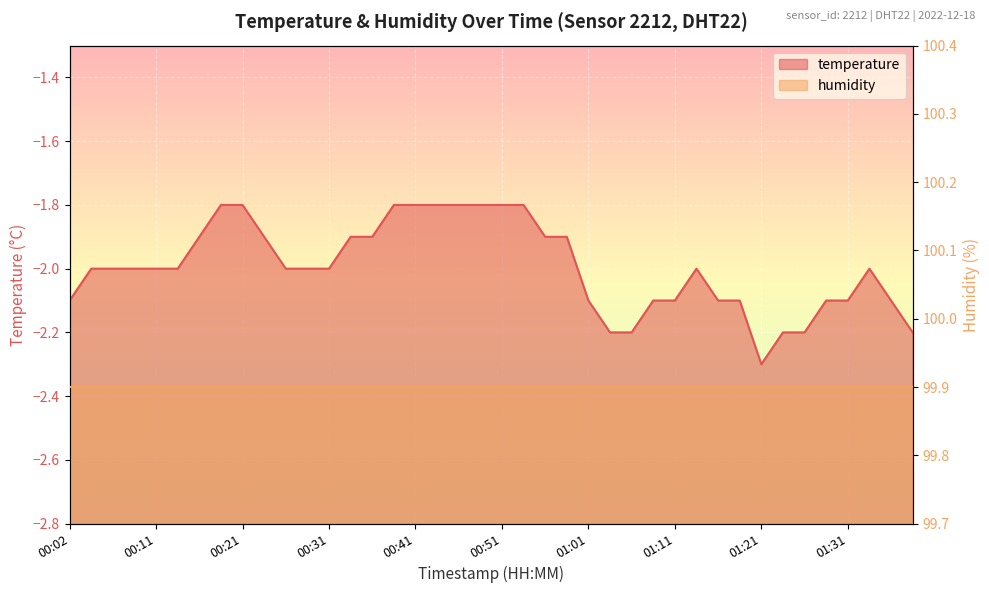

What position from the right is 01:26?

6